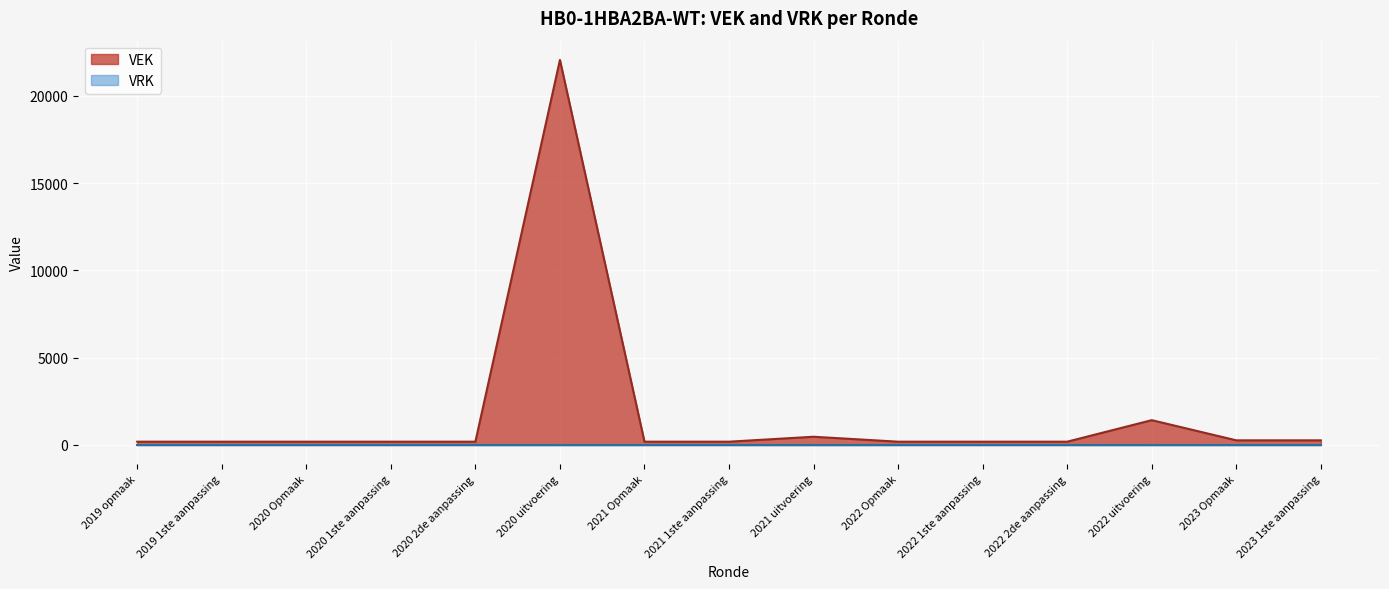

Rank the categories by value from highest to lowest.

2020 uitvoering, 2022 uitvoering, 2021 uitvoering, 2023 Opmaak, 2023 1ste aanpassing, 2019 opmaak, 2019 1ste aanpassing, 2020 Opmaak, 2020 1ste aanpassing, 2020 2de aanpassing, 2021 Opmaak, 2021 1ste aanpassing, 2022 Opmaak, 2022 1ste aanpassing, 2022 2de aanpassing